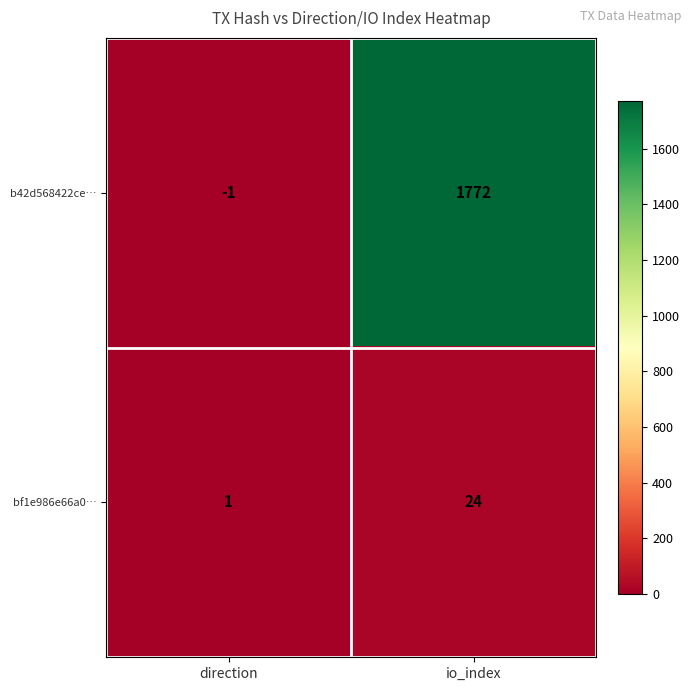

Reading left to right, what are all the values shown in this chart?

b42d568422ce…: -1	1772
bf1e986e66a0…: 1	24